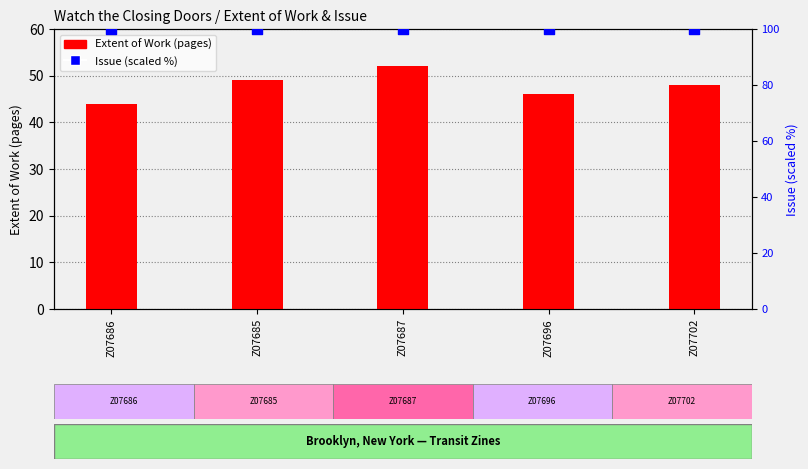

What is the total value across all series at Z07687?

152